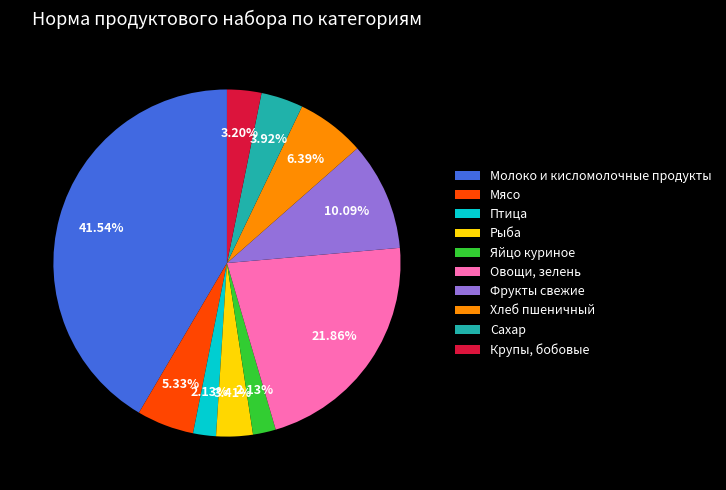

Combined, do Сахар and Молоко и кисломолочные продукты account for over 50%?

No